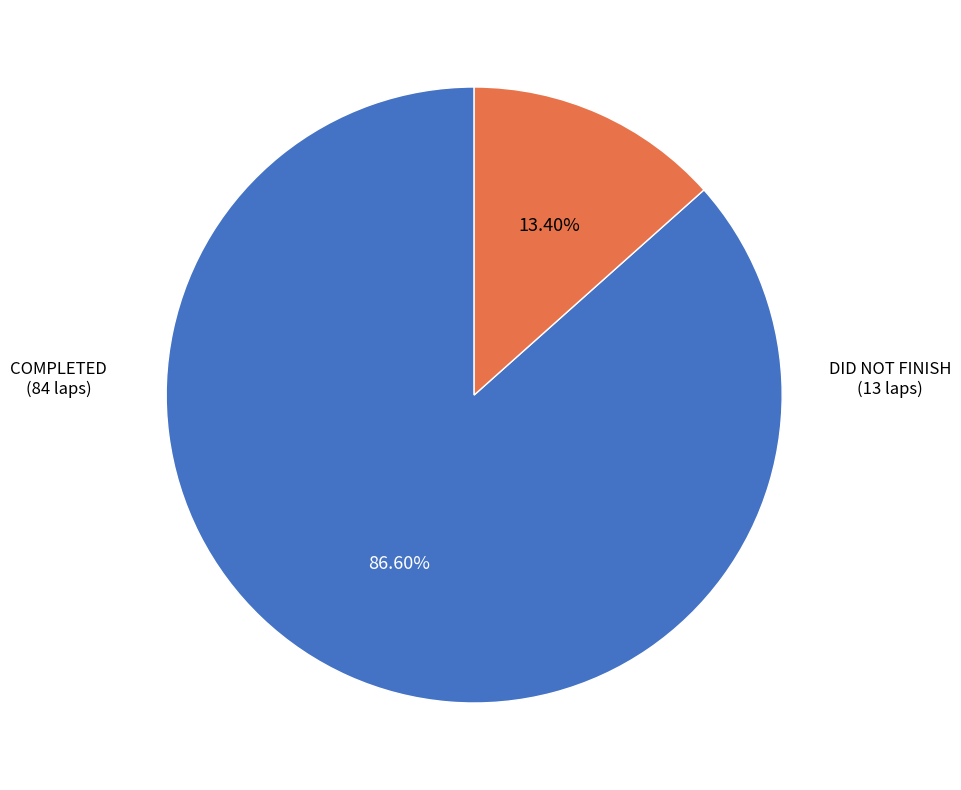

Count the number of slices in the pie.

2